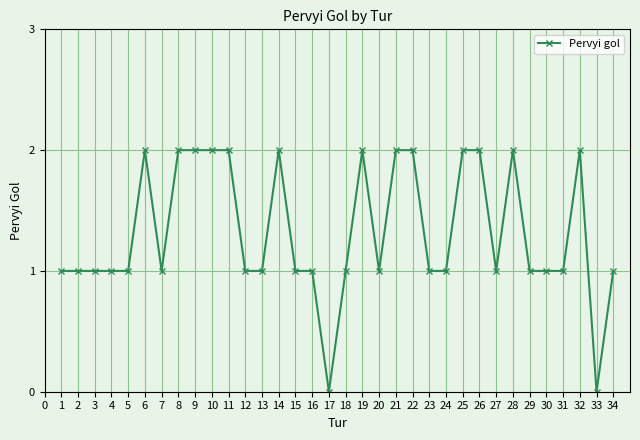

How many categories are shown in the chart?

34